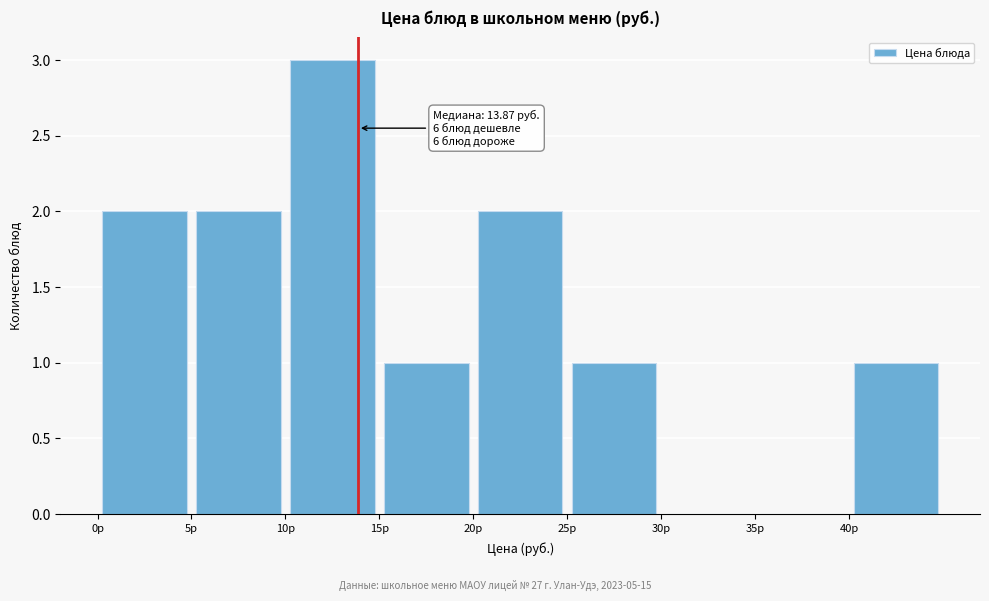

Over which range of the x-axis is the bar tallest?

10 to 15